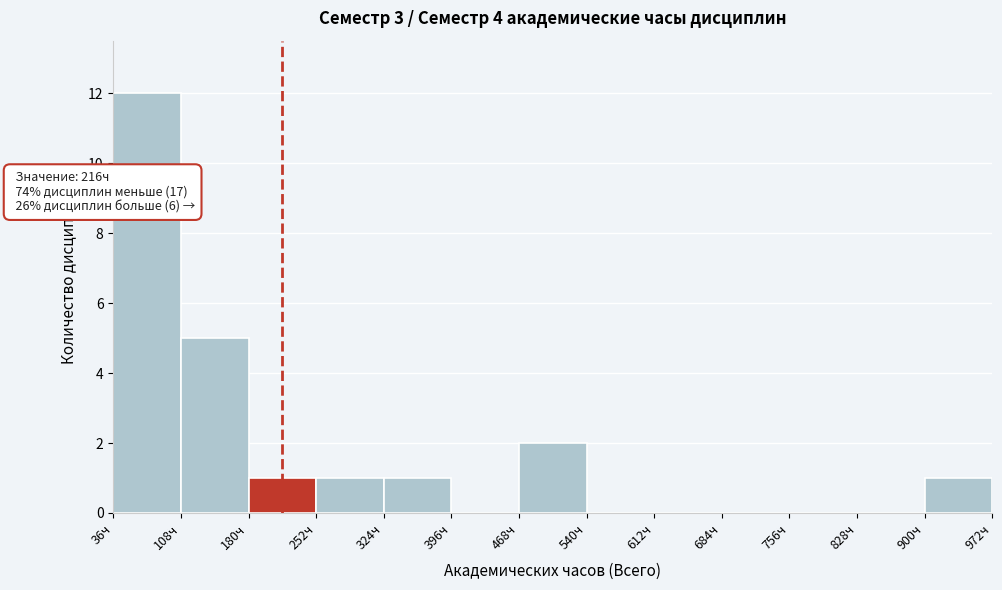

Which range on the x-axis has the tallest bar?

36 to 108